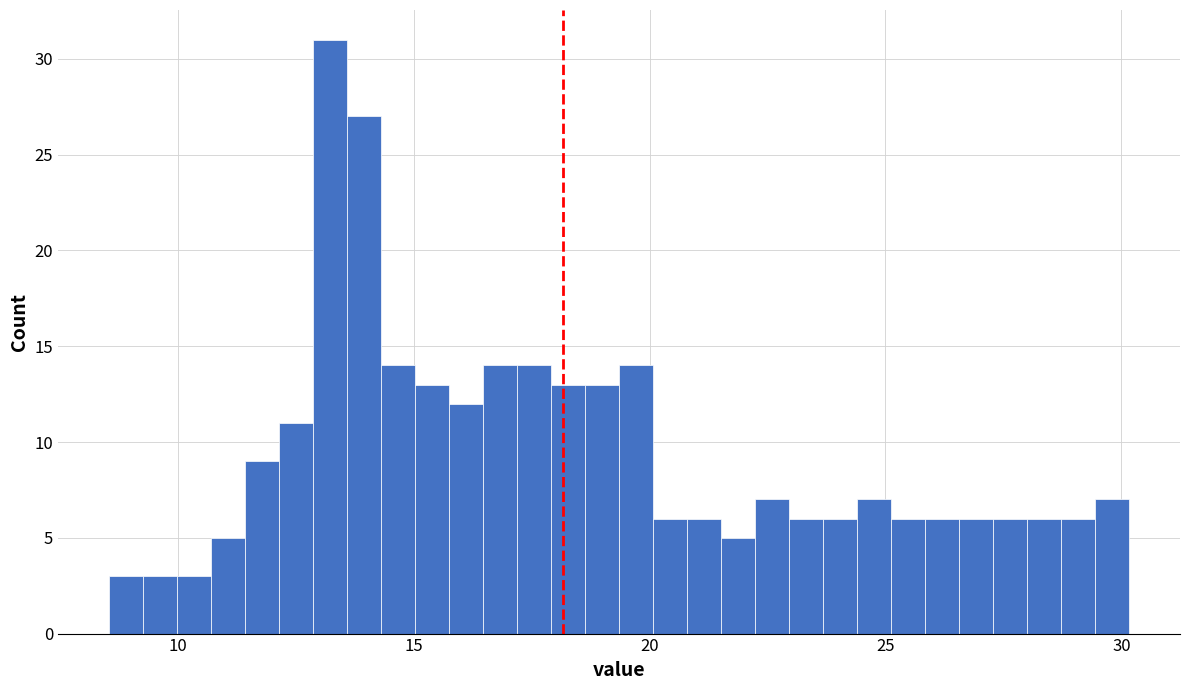

Read against the x-axis, roughly where is the centre of the tallest bar?

13.0